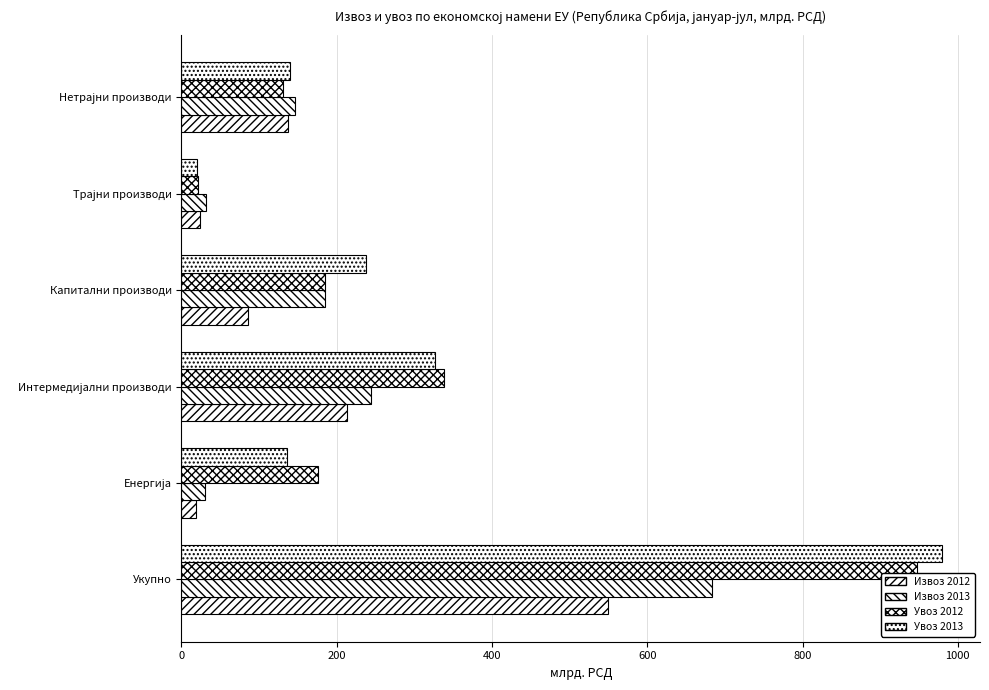

What is the difference between the second highest and second lowest values in the Извоз 2013 series?

211.7